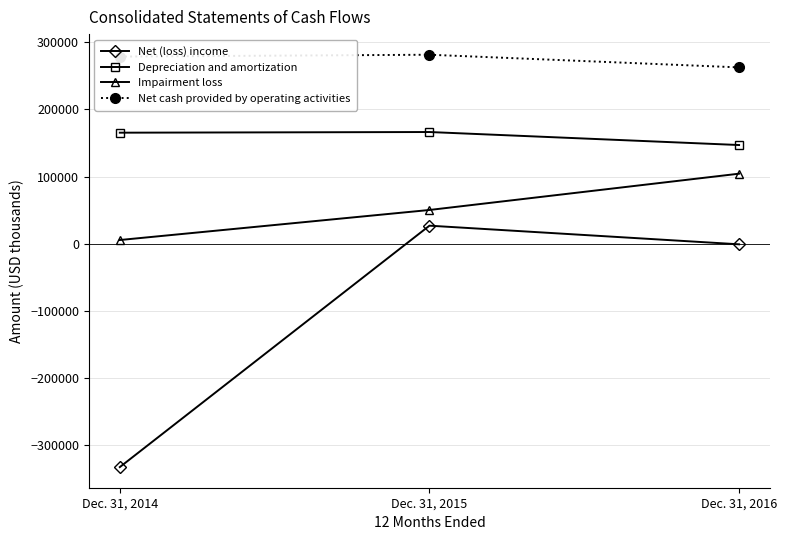

Is it true that Net (loss) income equals -333407 at Dec. 31, 2014?

True